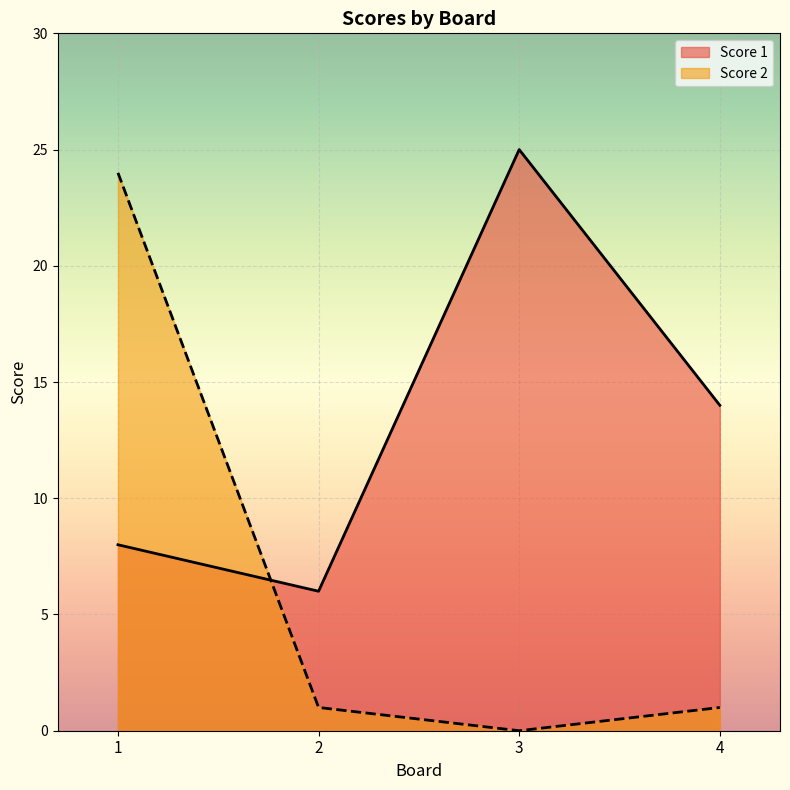

What is the spread (max minus min) of values at 3?

25